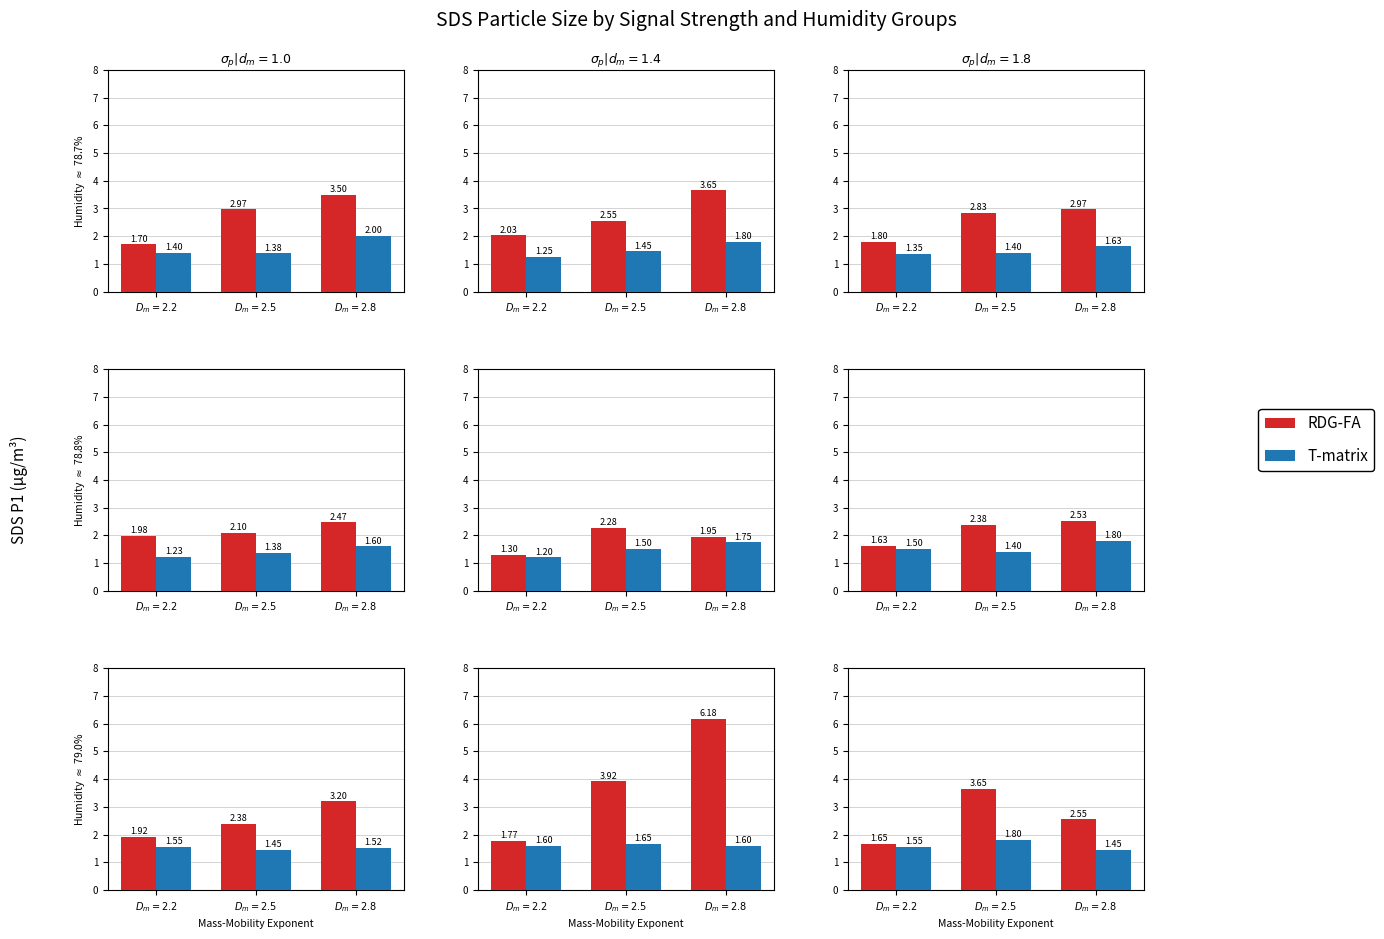

Does the chart contain stacked bars?

No